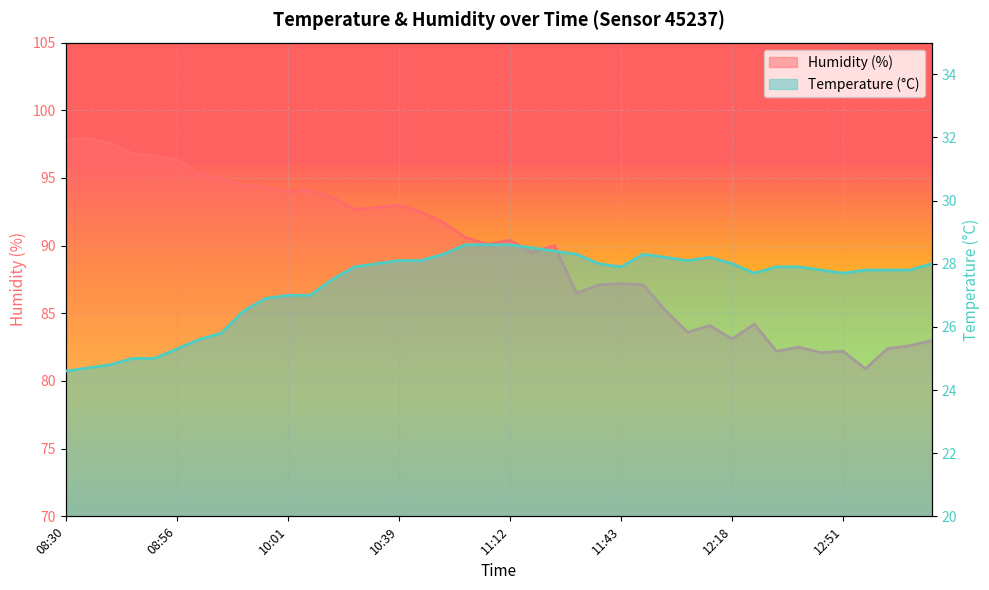

Reading left to right, transcribe all the data shown in this chart.

temperature: 24.6	24.7	24.8	25.0	25.0	25.3	25.6	25.8	26.5	26.9	27.0	27.0	27.5	27.9	28.0	28.1	28.1	28.3	28.6	28.6	28.6	28.5	28.4	28.3	28.0	27.9	28.3	28.2	28.1	28.2	28.0	27.7	27.9	27.9	27.8	27.7	27.8	27.8	27.8	28.0
humidity: 97.8	97.9	97.6	96.8	96.6	96.4	95.3	95.0	94.5	94.3	94.0	94.1	93.6	92.7	92.8	93.0	92.5	91.7	90.6	90.1	90.4	89.5	90.0	86.5	87.1	87.2	87.1	85.2	83.6	84.1	83.1	84.2	82.2	82.5	82.1	82.2	80.9	82.4	82.6	83.0